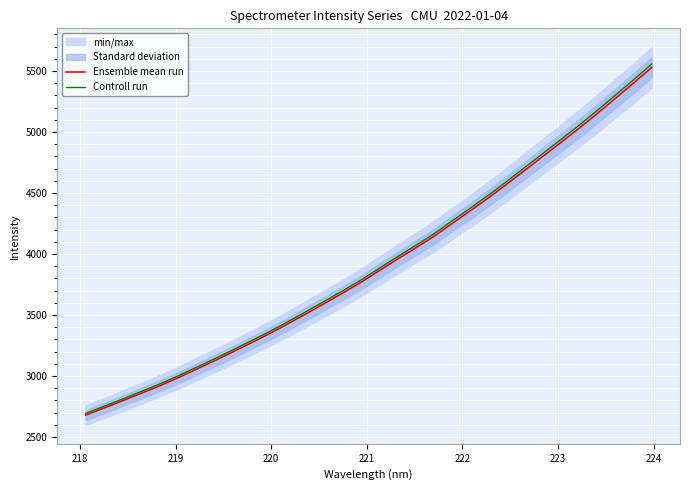

True or false: Controll run has more than 0 points higher than both neighbors.

False